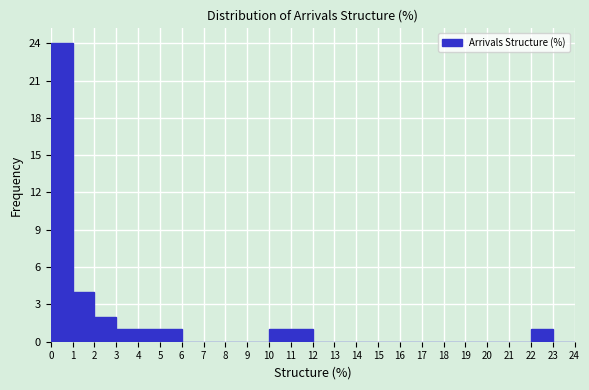

Reading left to right, transcribe this chart: for each bar, give the range it covers on the x-axis and its height. The values are not printed on the chart, so give them approximately, as read against the axis.

0 to 1: 24
1 to 2: 4
2 to 3: 2
3 to 4: 1
4 to 5: 1
5 to 6: 1
6 to 7: 0
7 to 8: 0
8 to 9: 0
9 to 10: 0
10 to 11: 1
11 to 12: 1
12 to 13: 0
13 to 14: 0
14 to 15: 0
15 to 16: 0
16 to 17: 0
17 to 18: 0
18 to 19: 0
19 to 20: 0
20 to 21: 0
21 to 22: 0
22 to 23: 1
23 to 24: 0